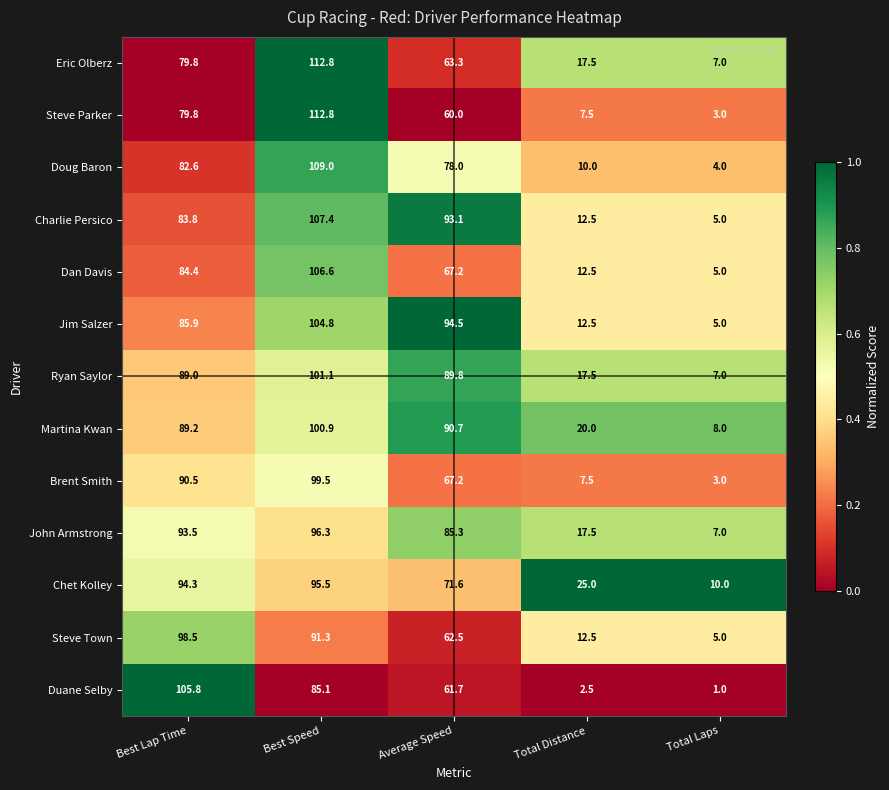

What is the spread (max minus min) of values at Best Speed?

27.7